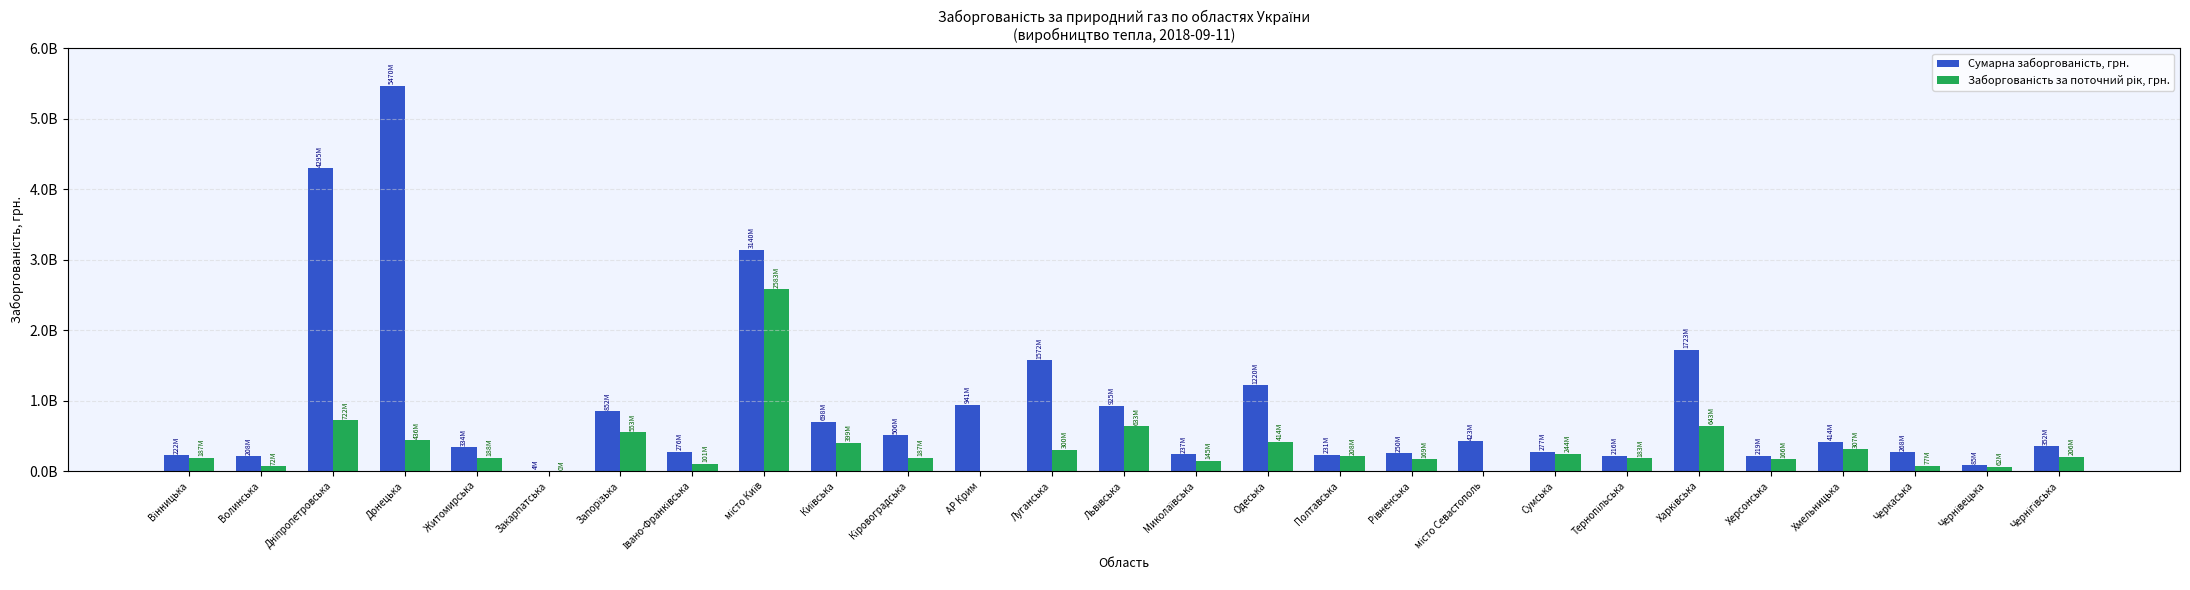

At which category does the chart reach its peak across all series?

Донецька